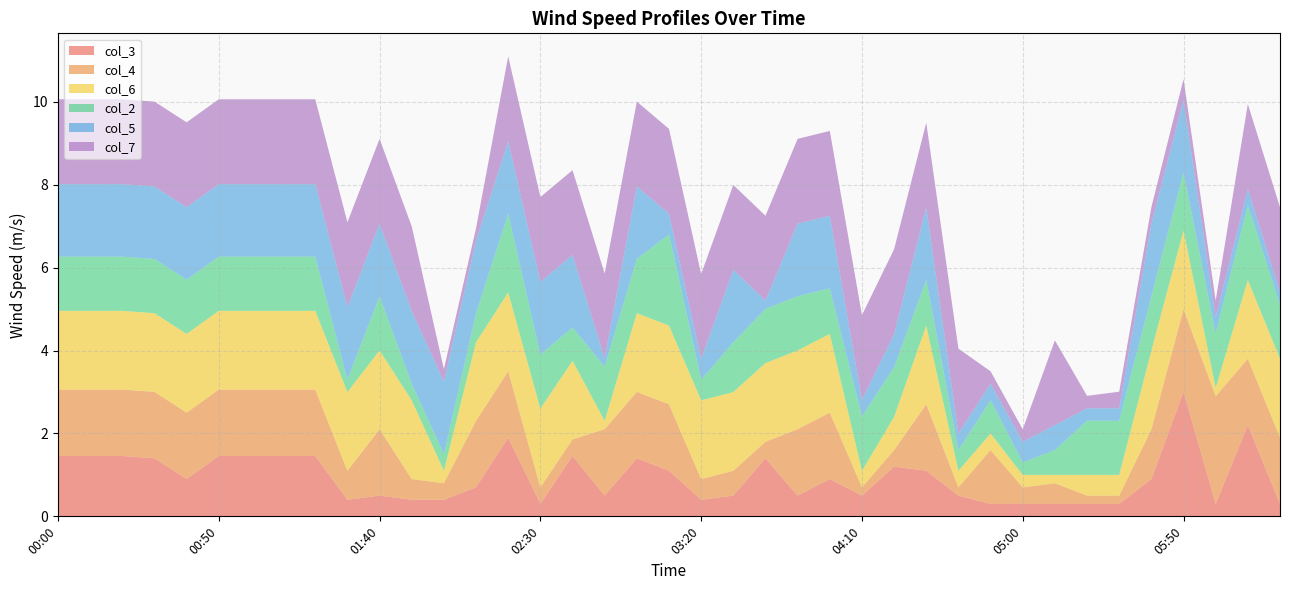

Reading left to right, what are all the values shown in this chart?

col_3: 00:00=1.5	00:10=1.5	00:20=1.5	00:30=1.4	00:40=0.9	00:50=1.5	01:00=1.5	01:10=1.5	01:20=1.5	01:30=0.4	01:40=0.5	01:50=0.4	02:00=0.4	02:10=0.7	02:20=1.9	02:30=0.3	02:40=1.5	02:50=0.5	03:00=1.4	03:10=1.1	03:20=0.4	03:30=0.5	03:40=1.4	03:50=0.5	04:00=0.9	04:10=0.5	04:20=1.2	04:30=1.1	04:40=0.5	04:50=0.3	05:00=0.3	05:10=0.3	05:20=0.3	05:30=0.3	05:40=0.9	05:50=3.0	06:00=0.3	06:10=2.2	06:20=0.3
col_4: 00:00=1.6	00:10=1.6	00:20=1.6	00:30=1.6	00:40=1.6	00:50=1.6	01:00=1.6	01:10=1.6	01:20=1.6	01:30=0.7	01:40=1.6	01:50=0.5	02:00=0.4	02:10=1.6	02:20=1.6	02:30=0.4	02:40=0.4	02:50=1.6	03:00=1.6	03:10=1.6	03:20=0.5	03:30=0.6	03:40=0.4	03:50=1.6	04:00=1.6	04:10=0.2	04:20=0.4	04:30=1.6	04:40=0.2	04:50=1.3	05:00=0.4	05:10=0.5	05:20=0.2	05:30=0.2	05:40=1.2	05:50=2.0	06:00=2.6	06:10=1.6	06:20=1.6
col_6: 00:00=1.9	00:10=1.9	00:20=1.9	00:30=1.9	00:40=1.9	00:50=1.9	01:00=1.9	01:10=1.9	01:20=1.9	01:30=1.9	01:40=1.9	01:50=1.9	02:00=0.3	02:10=1.9	02:20=1.9	02:30=1.9	02:40=1.9	02:50=0.2	03:00=1.9	03:10=1.9	03:20=1.9	03:30=1.9	03:40=1.9	03:50=1.9	04:00=1.9	04:10=0.4	04:20=0.8	04:30=1.9	04:40=0.4	04:50=0.4	05:00=0.3	05:10=0.2	05:20=0.5	05:30=0.5	05:40=1.9	05:50=1.9	06:00=0.2	06:10=1.9	06:20=1.9
col_2: 00:00=1.3	00:10=1.3	00:20=1.3	00:30=1.3	00:40=1.3	00:50=1.3	01:00=1.3	01:10=1.3	01:20=1.3	01:30=0.3	01:40=1.3	01:50=0.4	02:00=0.4	02:10=0.7	02:20=1.9	02:30=1.3	02:40=0.8	02:50=1.3	03:00=1.3	03:10=2.2	03:20=0.5	03:30=1.2	03:40=1.3	03:50=1.3	04:00=1.1	04:10=1.3	04:20=1.2	04:30=1.1	04:40=0.5	04:50=0.8	05:00=0.3	05:10=0.6	05:20=1.3	05:30=1.3	05:40=1.3	05:50=1.4	06:00=1.3	06:10=1.8	06:20=1.3
col_5: 00:00=1.8	00:10=1.8	00:20=1.8	00:30=1.8	00:40=1.8	00:50=1.8	01:00=1.8	01:10=1.8	01:20=1.8	01:30=1.8	01:40=1.8	01:50=1.8	02:00=1.8	02:10=1.8	02:20=1.8	02:30=1.8	02:40=1.8	02:50=0.2	03:00=1.8	03:10=0.5	03:20=0.5	03:30=1.8	03:40=0.2	03:50=1.8	04:00=1.8	04:10=0.4	04:20=0.8	04:30=1.8	04:40=0.4	04:50=0.4	05:00=0.5	05:10=0.6	05:20=0.3	05:30=0.3	05:40=1.8	05:50=1.8	06:00=0.4	06:10=0.4	06:20=0.3
col_7: 00:00=2.0	00:10=2.0	00:20=2.0	00:30=2.0	00:40=2.0	00:50=2.0	01:00=2.0	01:10=2.0	01:20=2.0	01:30=2.0	01:40=2.0	01:50=2.0	02:00=0.3	02:10=0.3	02:20=2.0	02:30=2.0	02:40=2.0	02:50=2.0	03:00=2.0	03:10=2.0	03:20=2.0	03:30=2.0	03:40=2.0	03:50=2.0	04:00=2.0	04:10=2.0	04:20=2.0	04:30=2.0	04:40=2.0	04:50=0.3	05:00=0.3	05:10=2.0	05:20=0.3	05:30=0.4	05:40=0.4	05:50=0.5	06:00=0.4	06:10=2.0	06:20=2.0